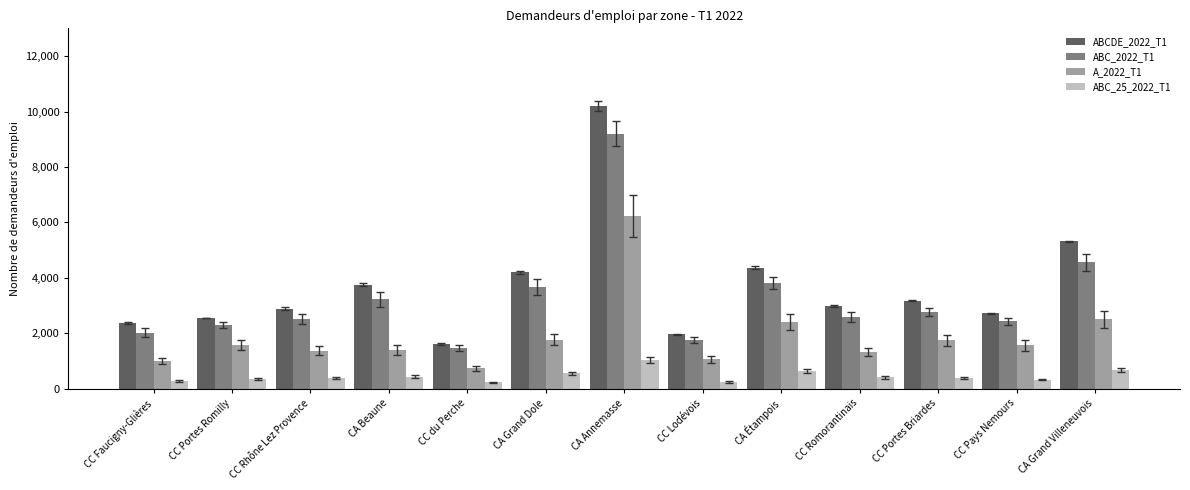

Read the ABC_2022_T1 value at CC du Perche, to the nearest 100.

1500